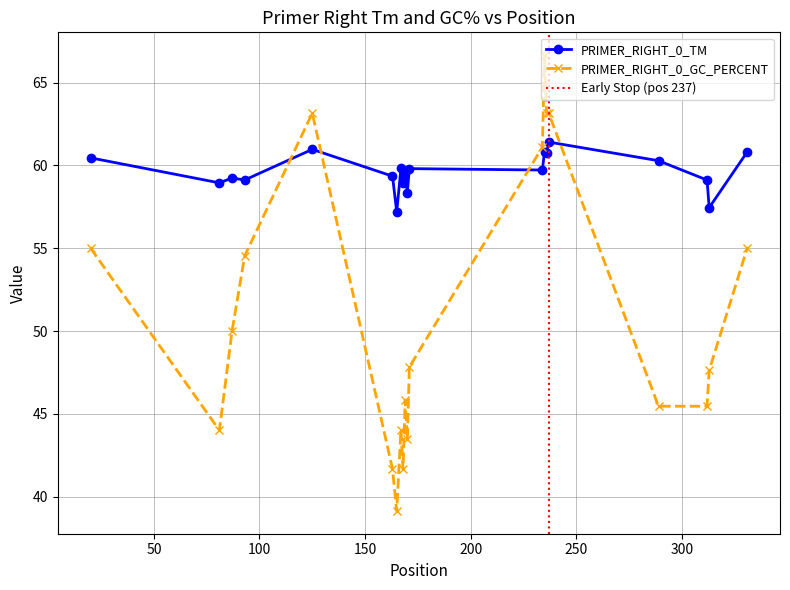

In PRIMER_RIGHT_0_GC_PERCENT, how many points are lower than both neighbors (excluding endpoints)?

4